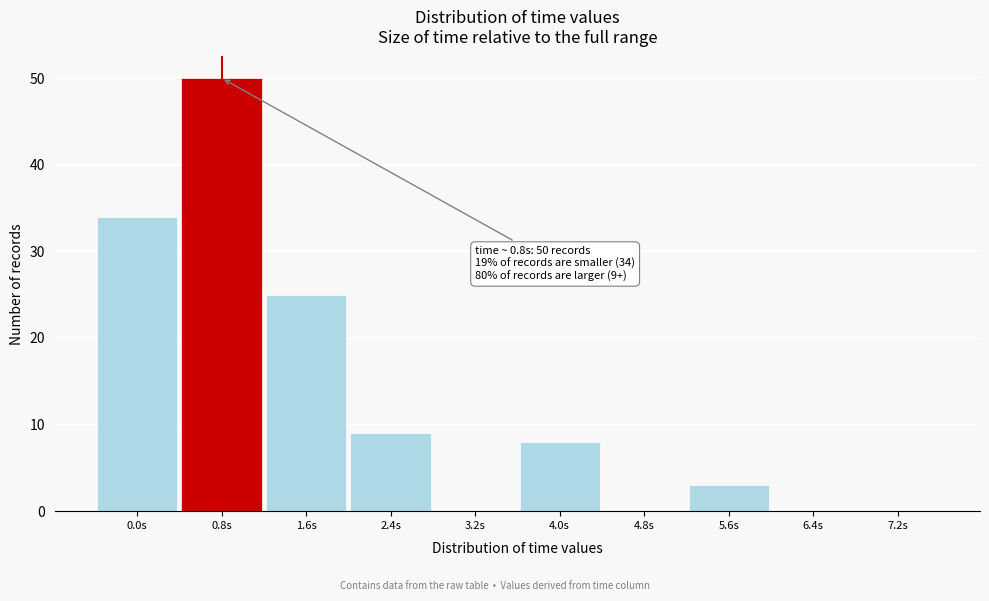

Reading left to right, what are all the values shown in this chart?

0.0s=34	0.8s=50	1.6s=25	2.4s=9	3.2s=0	4.0s=8	4.8s=0	5.6s=3	6.4s=0	7.2s=0